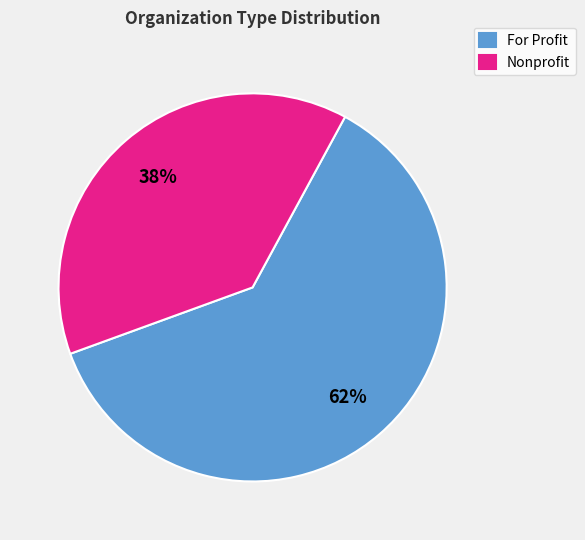

What is the majority slice?

For Profit